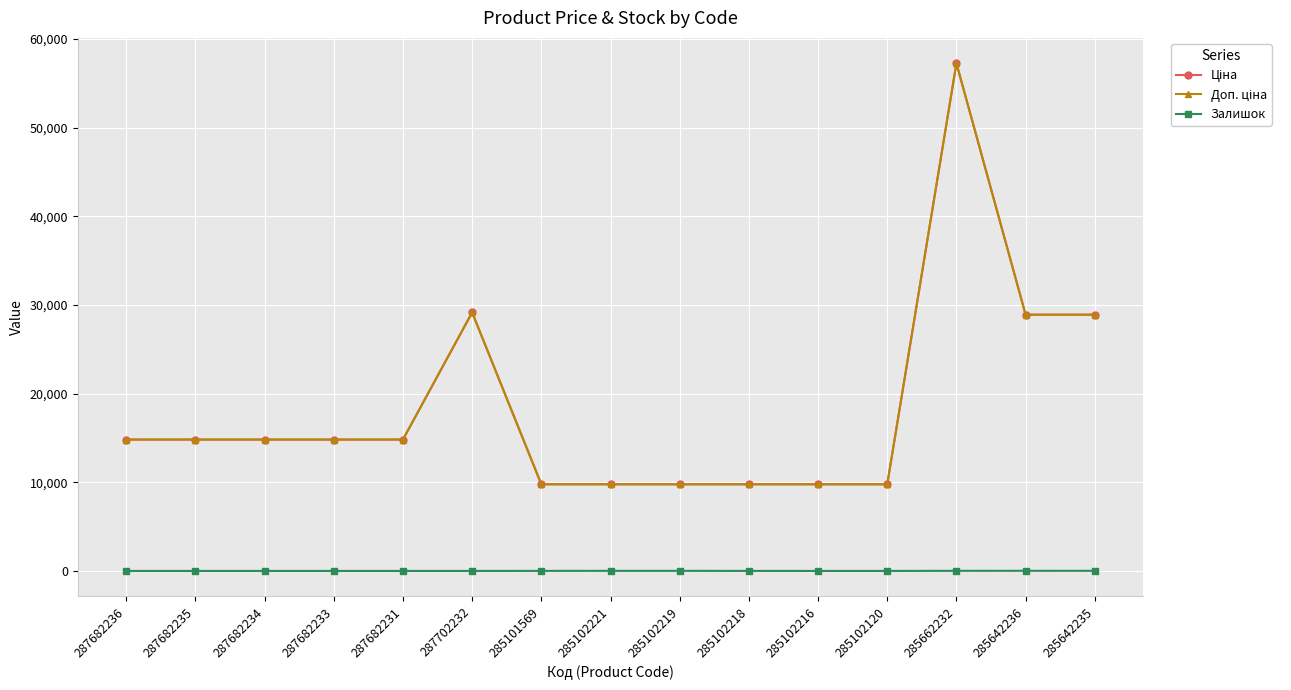

Reading left to right, extract all data points from this chart.

Ціна: 14817.6	14817.6	14817.6	14817.6	14817.6	29152.3	9775.5	9775.5	9775.5	9775.5	9775.5	9775.5	57258.0	28901.7	28901.7
Доп. ціна: 14817.6	14817.6	14817.6	14817.6	14817.6	29152.3	9775.5	9775.5	9775.5	9775.5	9775.5	9775.5	57258.0	28901.7	28901.7
Залишок: 0.0	0.0	0.0	0.0	0.0	0.0	7.0	11.0	11.0	3.0	0.0	0.0	13.0	16.0	14.0